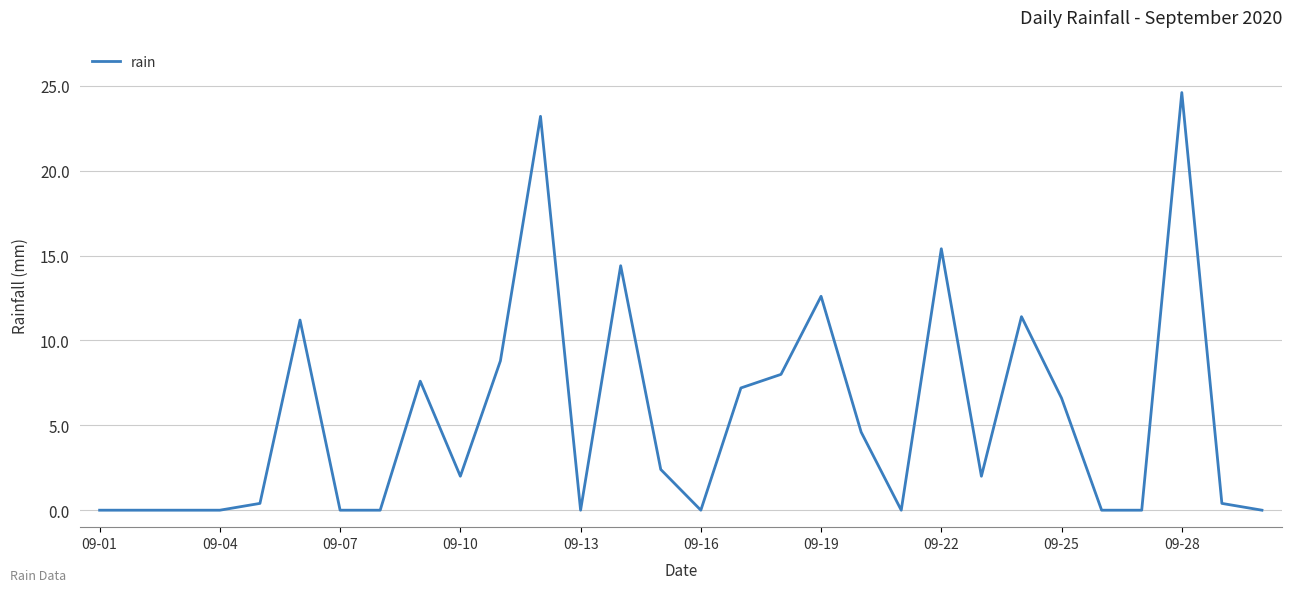

What is the greatest value displayed?

24.6